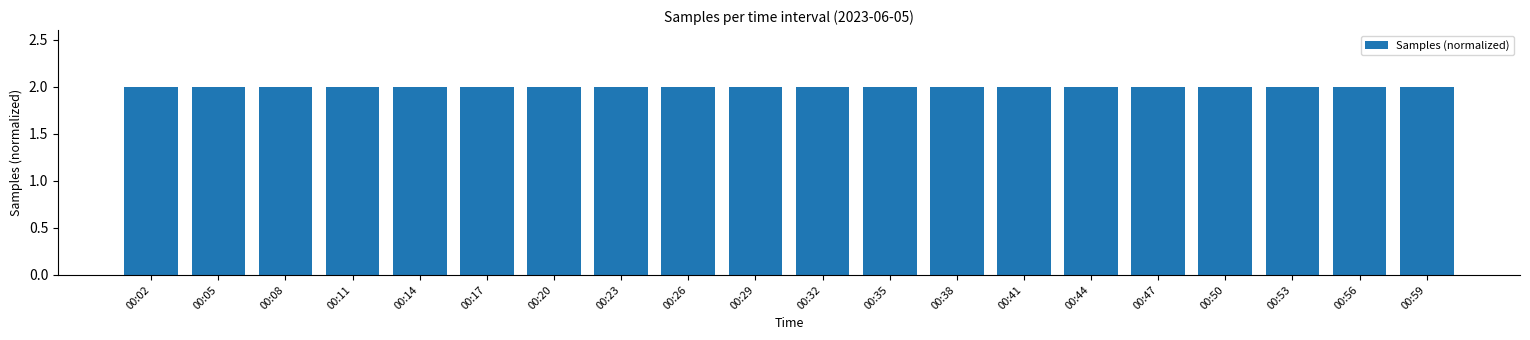

Approximately how many times larger is the value at 00:20 compared to 00:47?

1.0